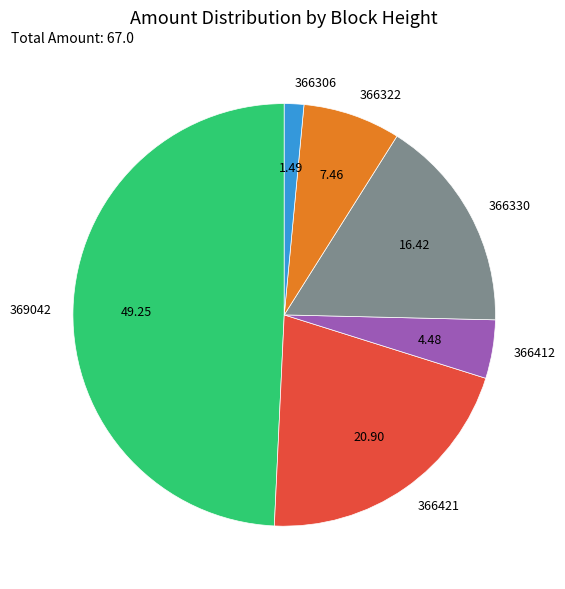

What is the smallest slice in the pie chart?

366306